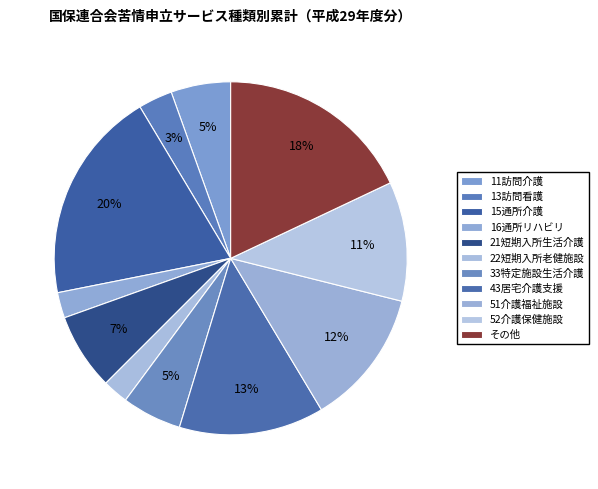

How many segments does this pie chart have?

11